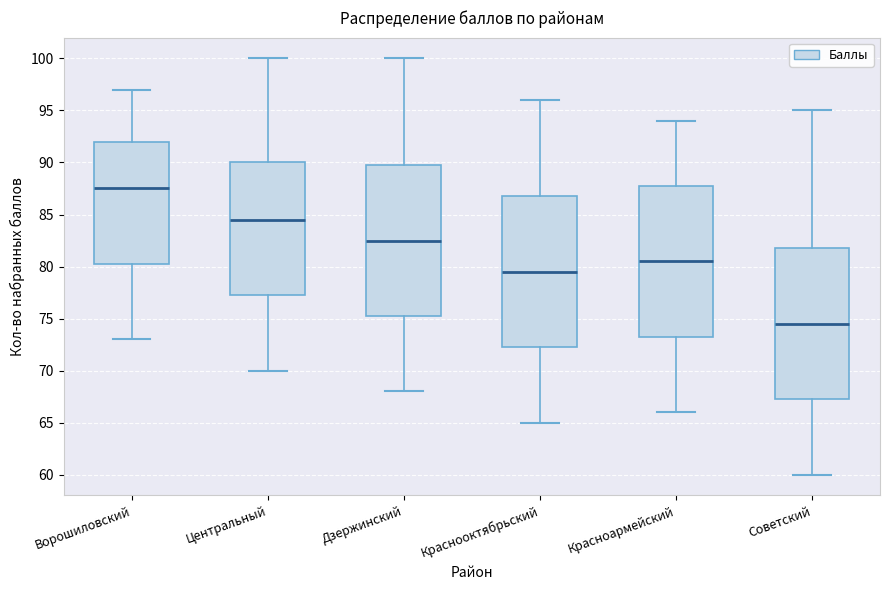

Where does the lower whisker of the box for Краснооктябрьский end on the y-axis? The values are not printed on the chart, so give them approximately, as read against the axis.

65.0